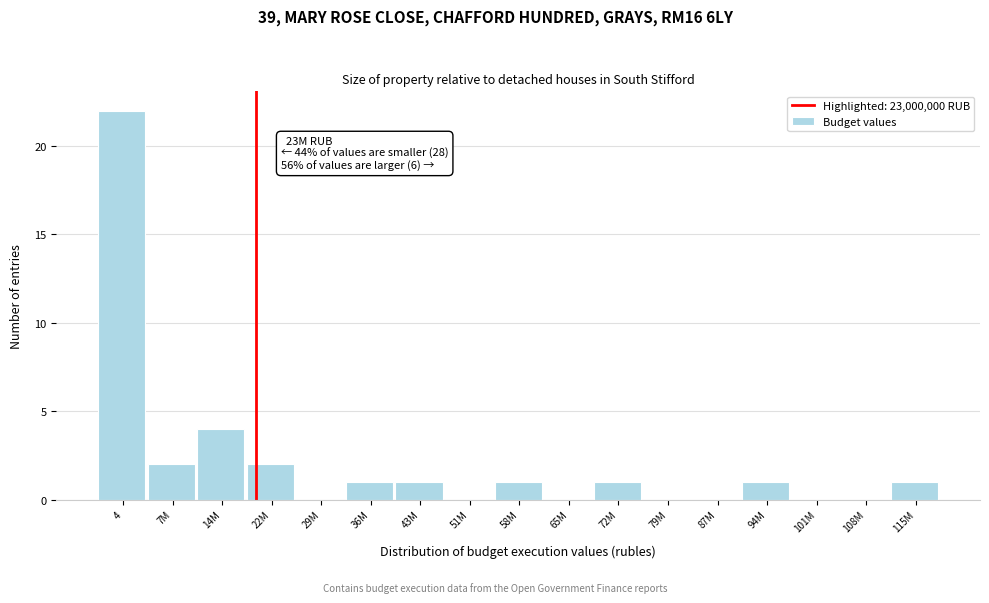

Reading left to right, list all the values displayed in this chart.

4=22	7M=2	14M=4	22M=2	29M=0	36M=1	43M=1	51M=0	58M=1	65M=0	72M=1	79M=0	87M=0	94M=1	101M=0	108M=0	115M=1